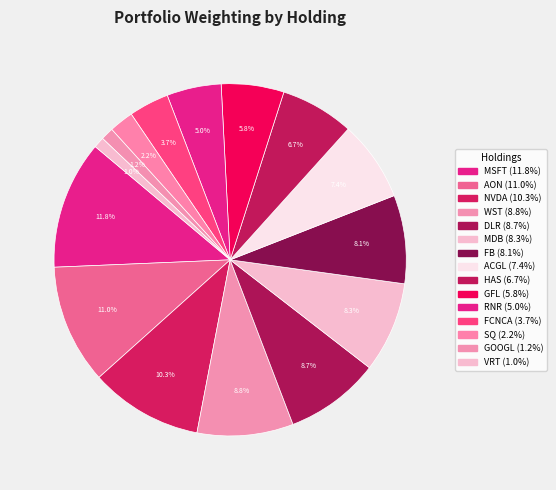

What percentage is the ACGL slice, to the nearest percent?

7%